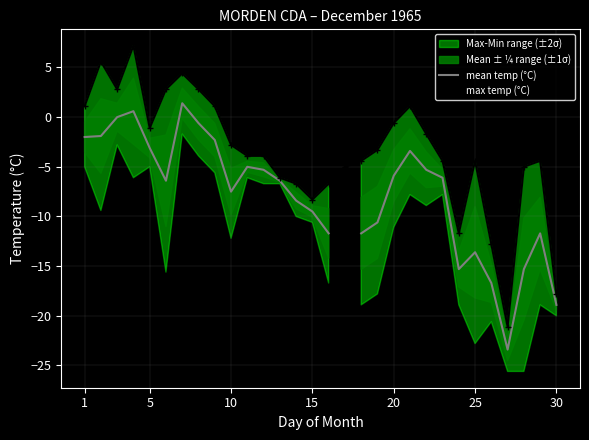

True or false: max temp (°C) has more than 1 interior local peaks.

True